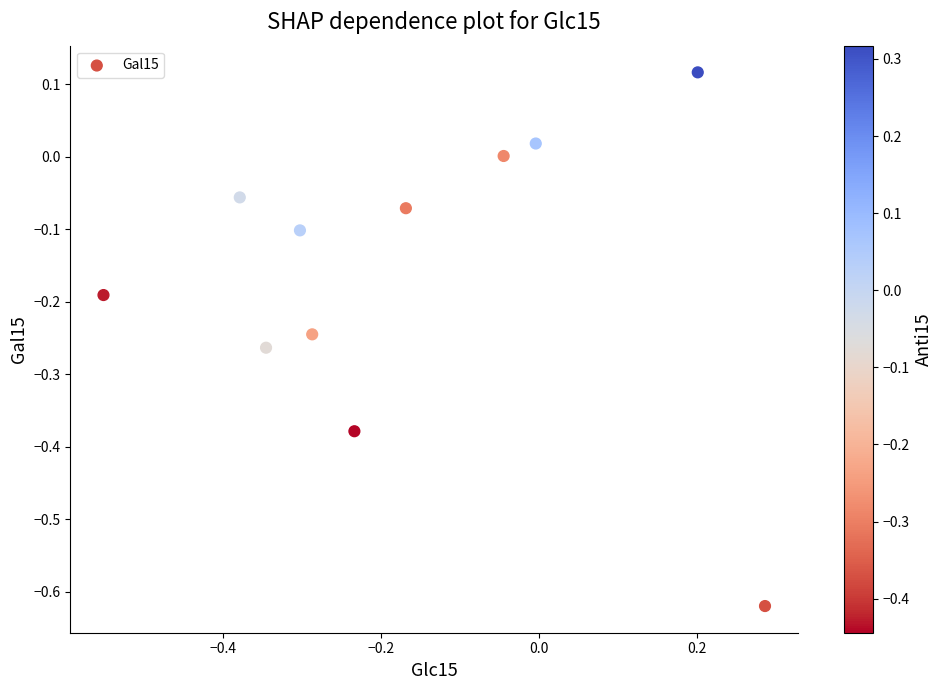

What is the range of Y values (max minus min)?

0.7